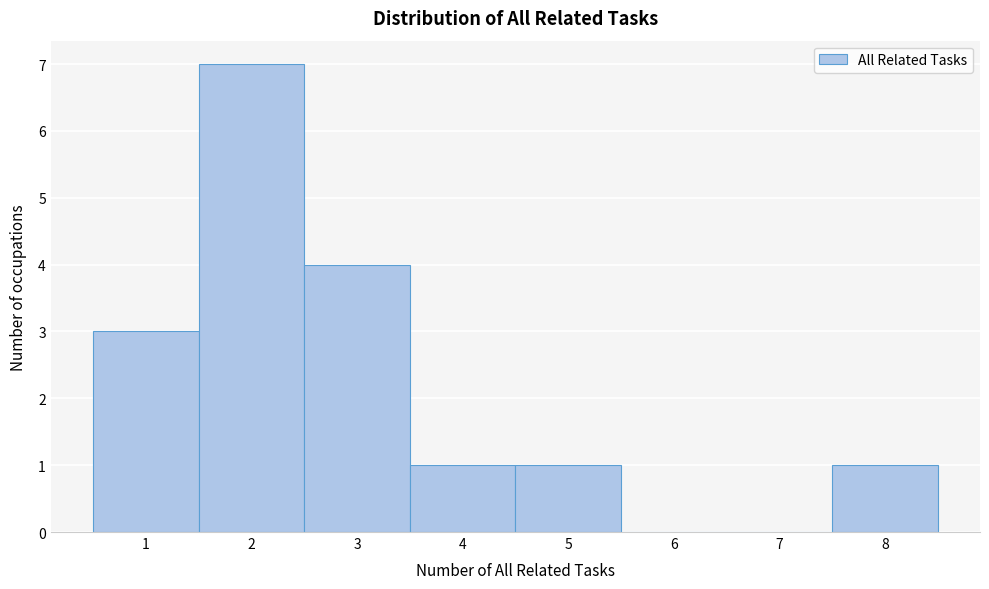

Reading left to right, list every bar in this chart as the range it spans on the x-axis followed by its height. The values are not printed on the chart, so give them approximately, as read against the axis.

0.5 to 1.5: 3
1.5 to 2.5: 7
2.5 to 3.5: 4
3.5 to 4.5: 1
4.5 to 5.5: 1
5.5 to 6.5: 0
6.5 to 7.5: 0
7.5 to 8.5: 1